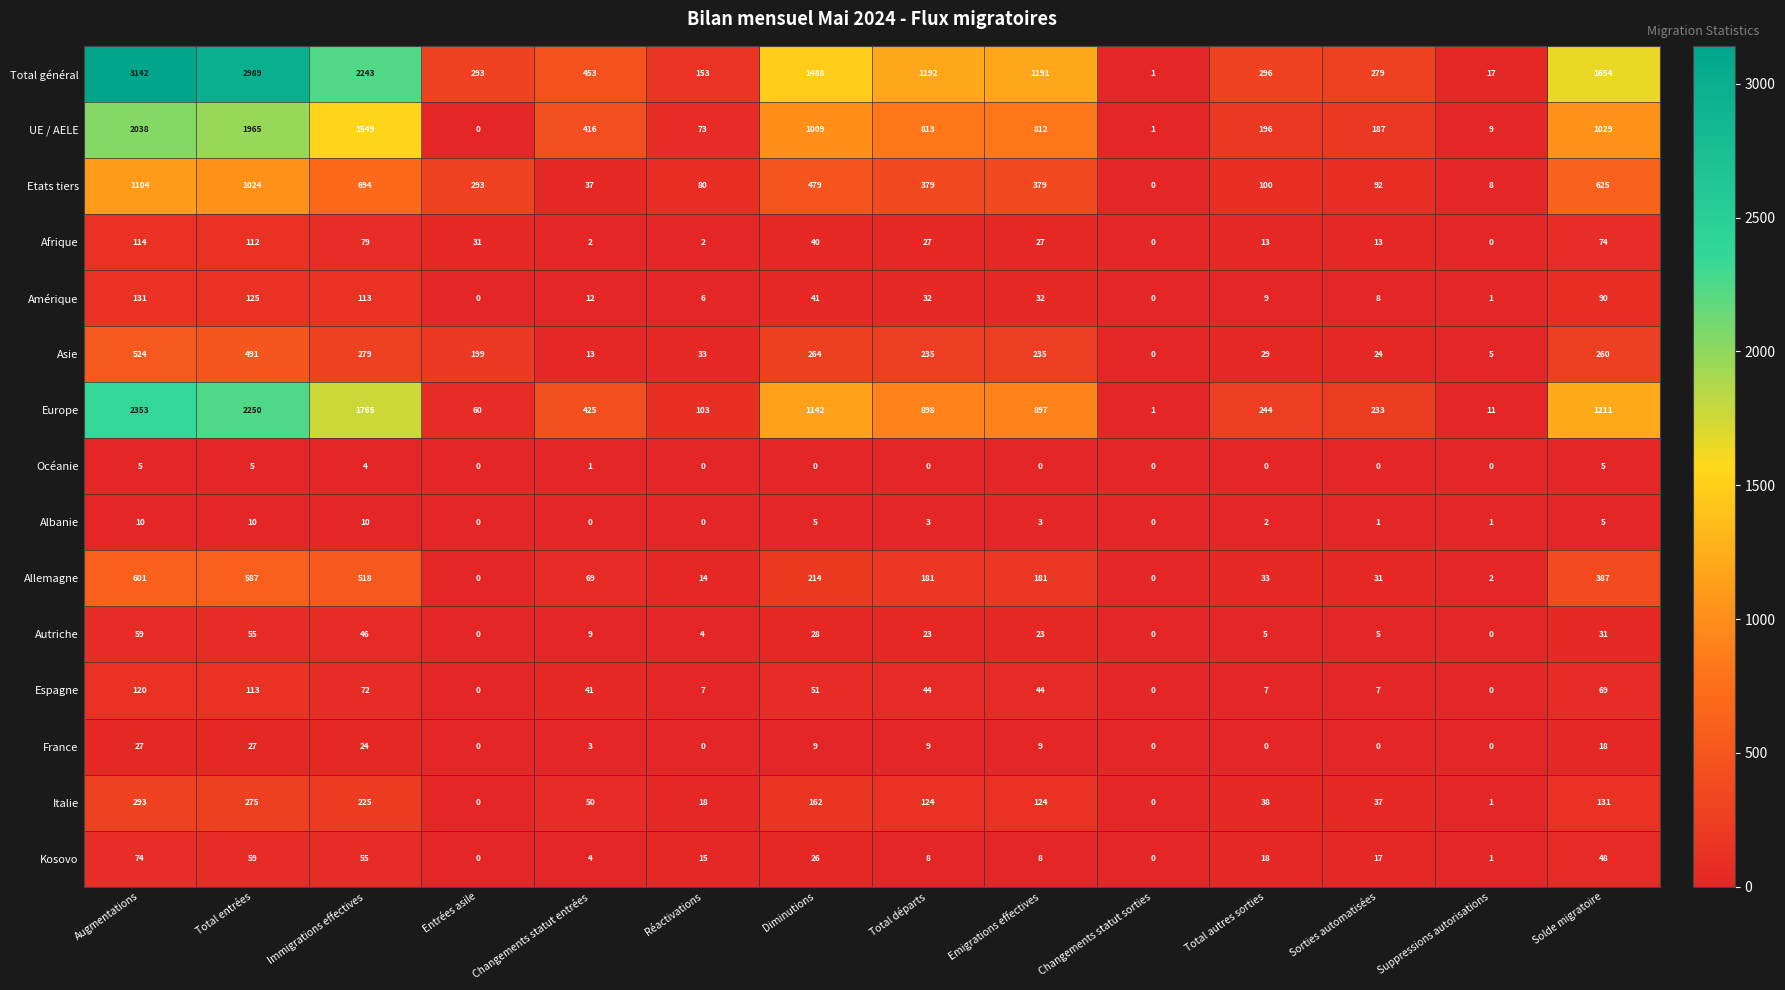

What is the difference between the maximum and minimum values in the Afrique series?

114